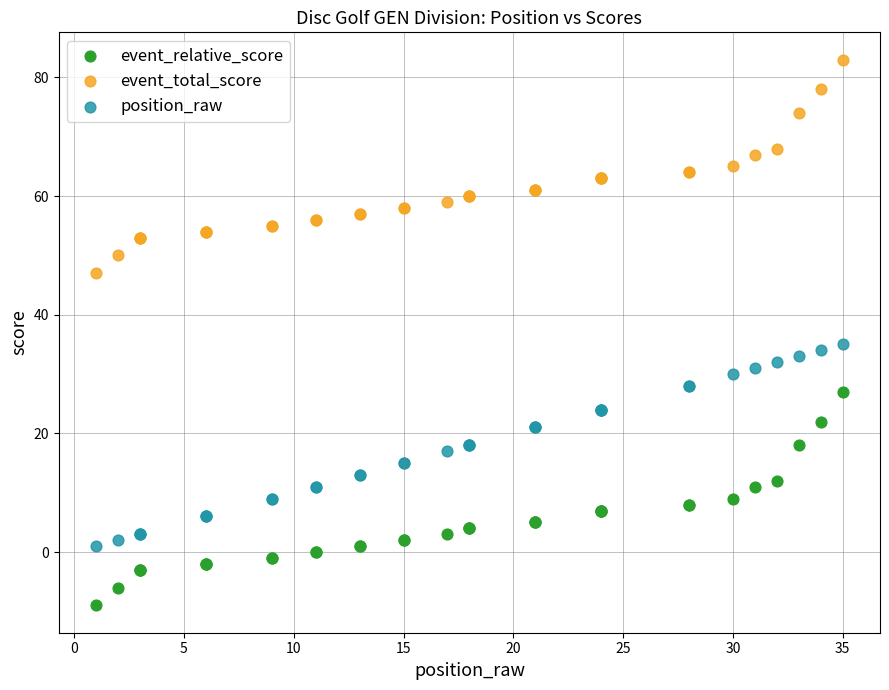

What are all the series names shown in the legend?

event_relative_score, event_total_score, position_raw